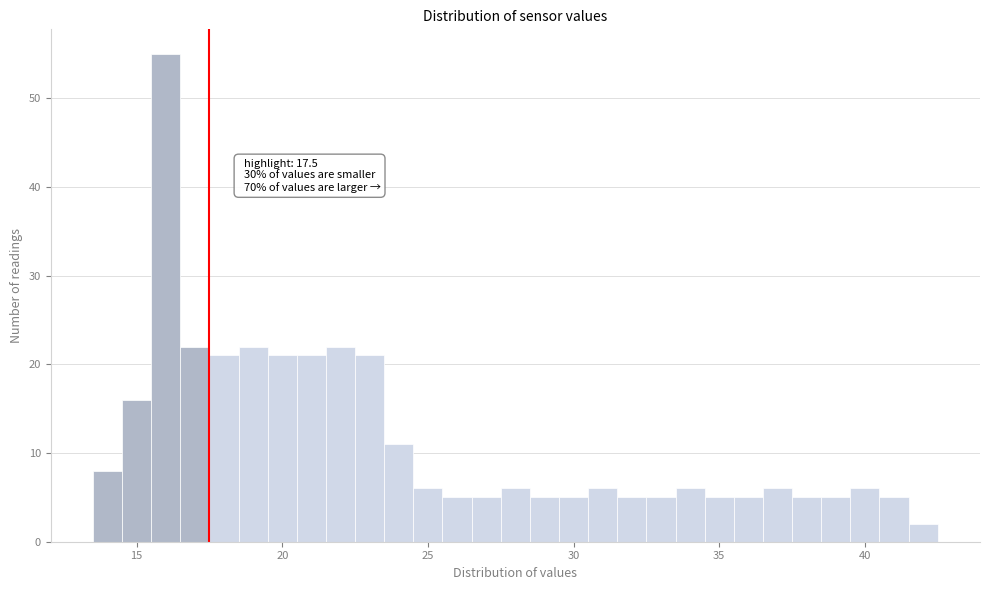

Read against the x-axis, roughly where is the centre of the tallest bar?

16.0